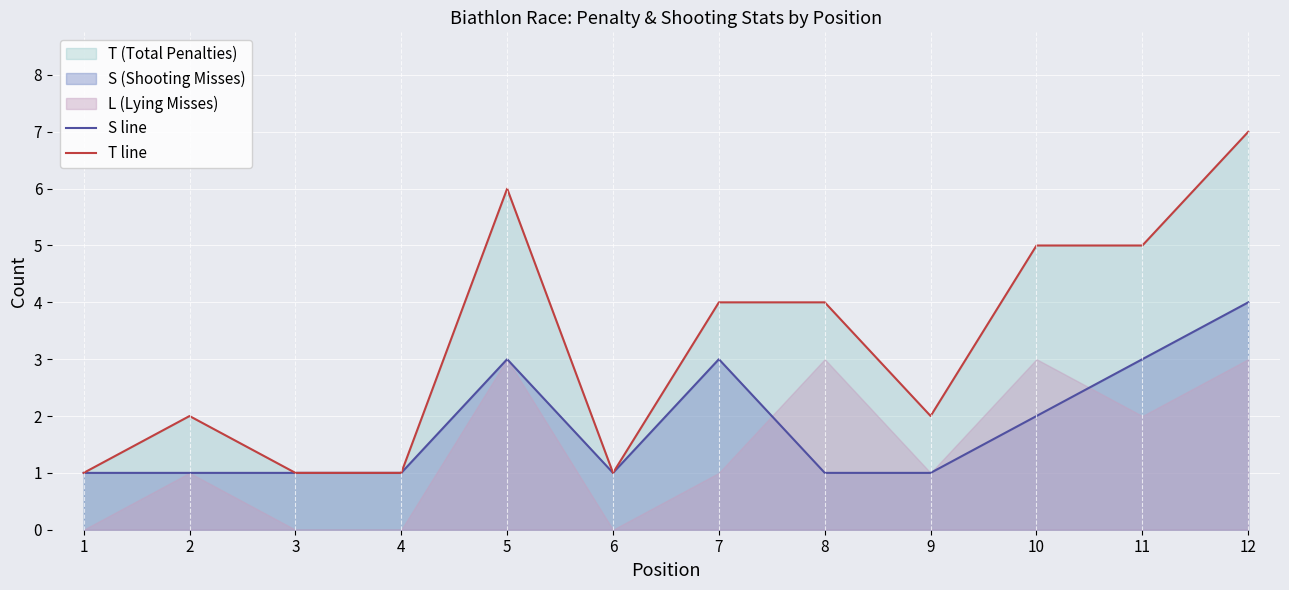

What value does the T line series have at 12?

7